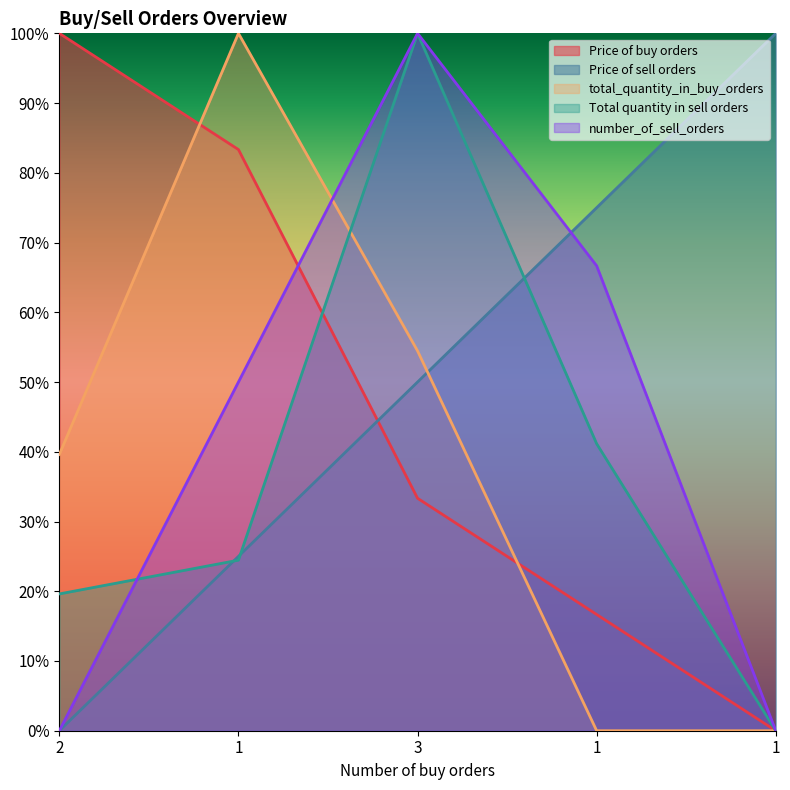

What are all the series names shown in the legend?

Price of buy orders, Price of sell orders, total_quantity_in_buy_orders, Total quantity in sell orders, number_of_sell_orders